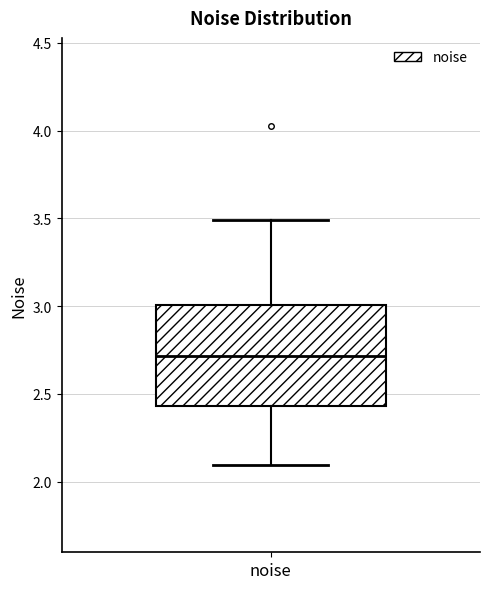

Where does the lower whisker of the box for noise end on the y-axis? The values are not printed on the chart, so give them approximately, as read against the axis.

2.10